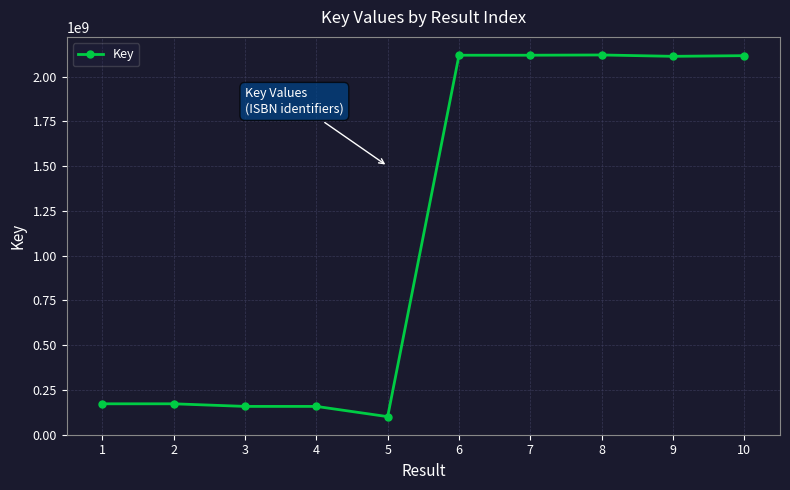

The chart shows a value of 157912178 at 3. True or false?

True